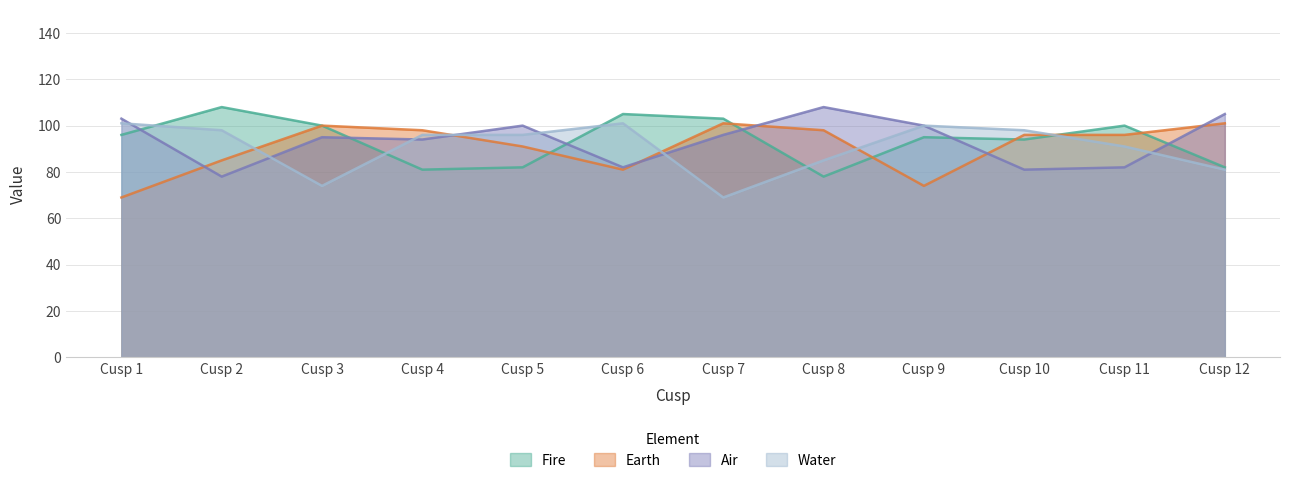

How many data points in Water are above 96?

5